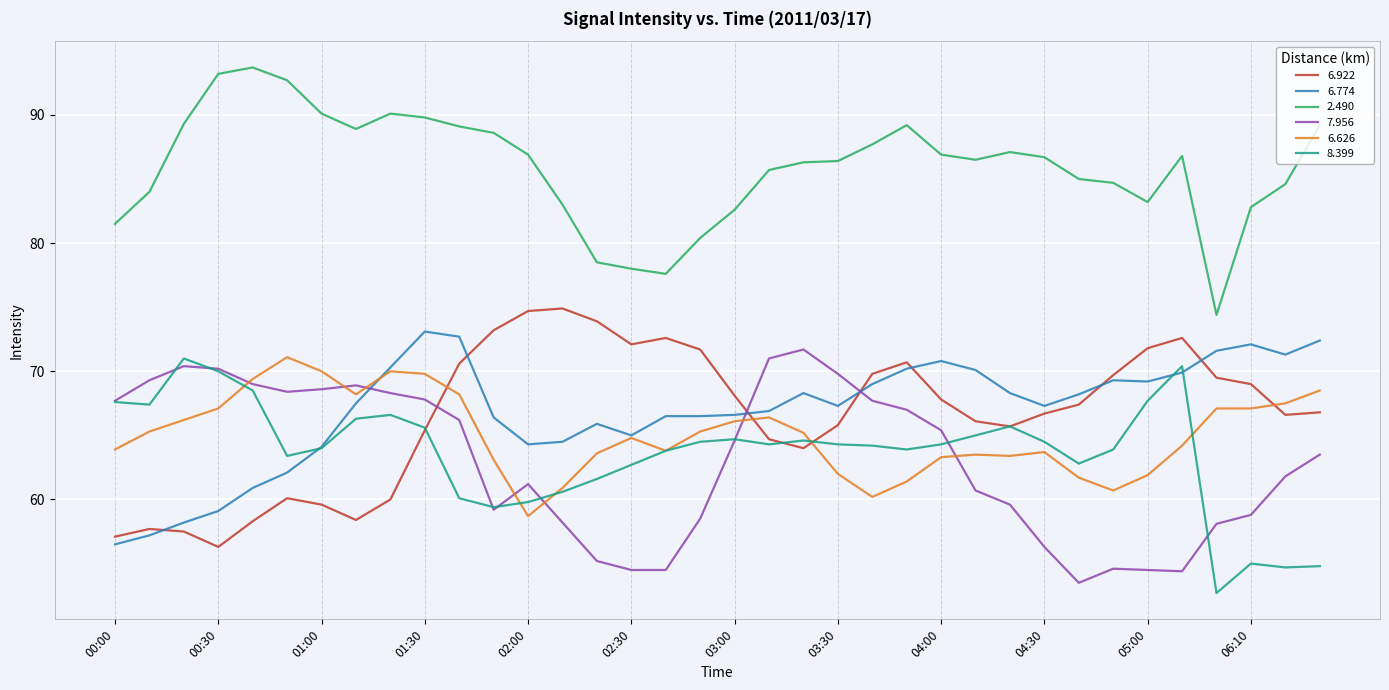

What is the highest value of the 6.626 series?

71.1